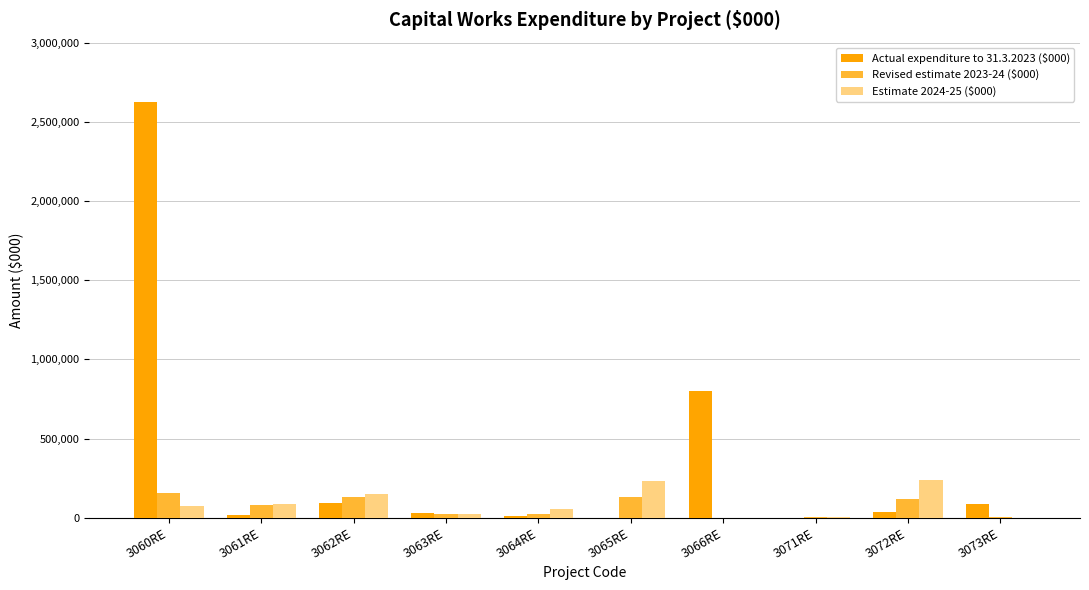

At which category is the sum across all series the highest?

3060RE